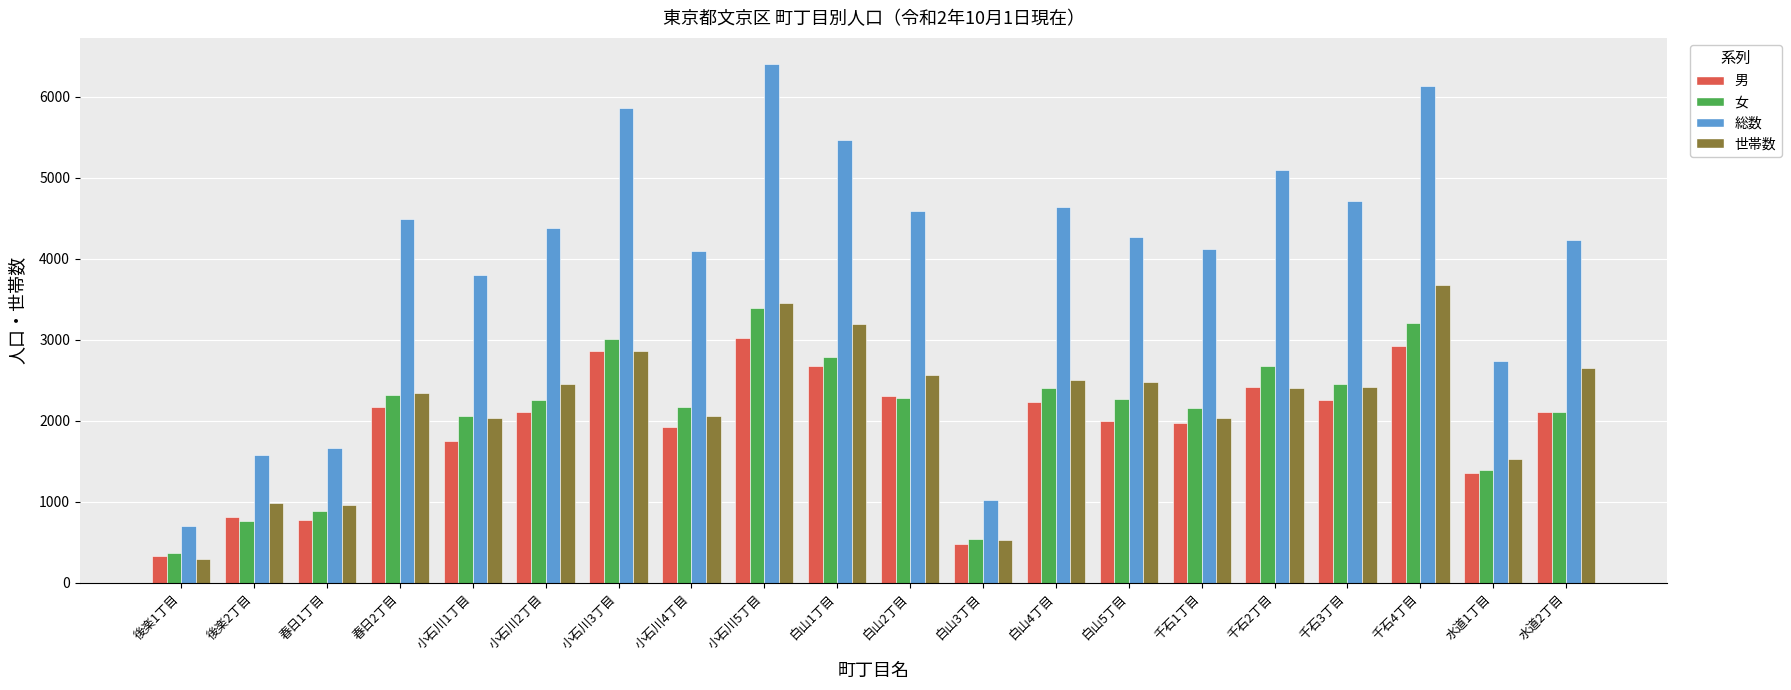

What position from the left is 白山4丁目?

13